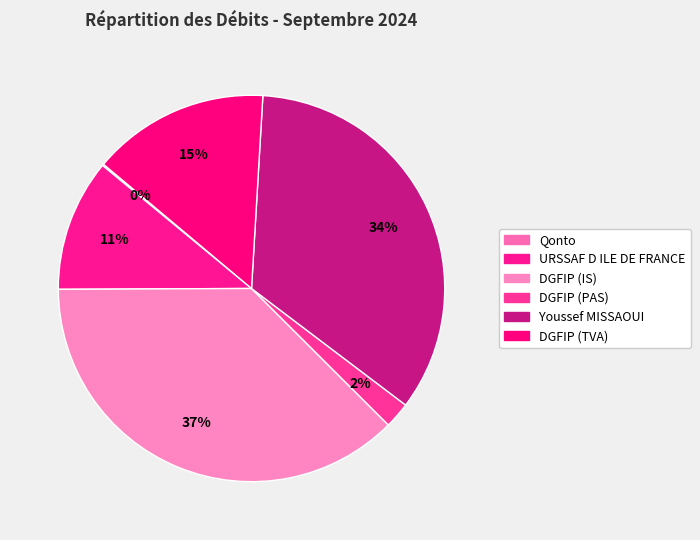

How much of the chart is everything except DGFIP (PAS)?

97.8%